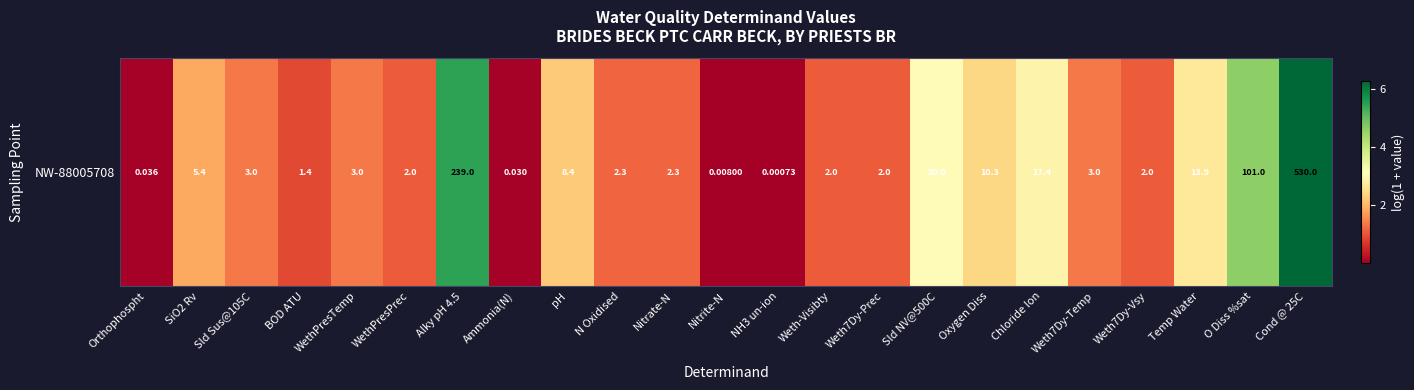

Which has a higher value, Oxygen Diss or Chloride Ion?

Chloride Ion